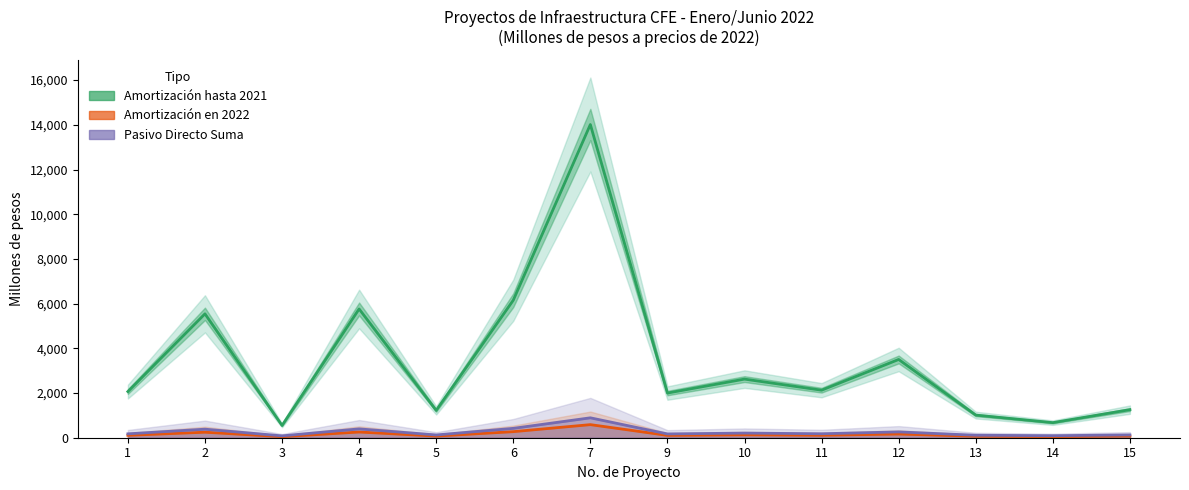

How many lines are shown in the chart?

3